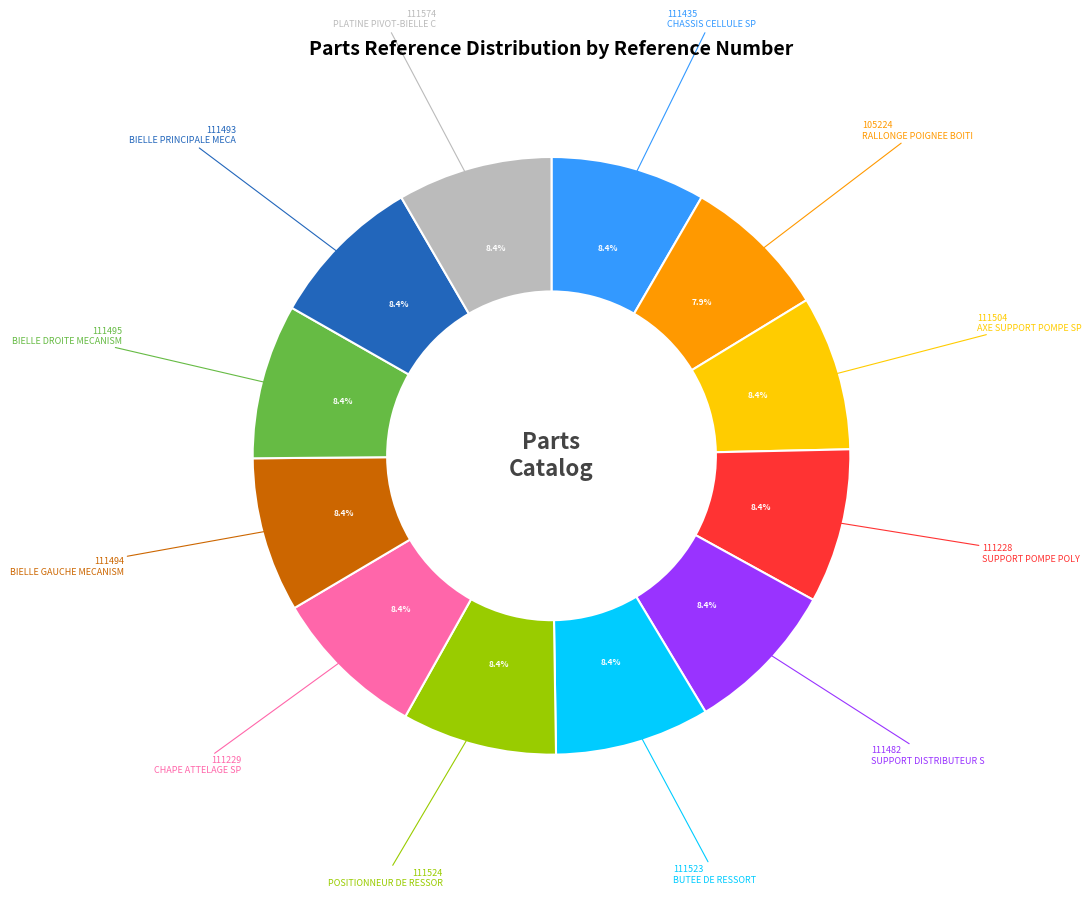

Does any single category account for the majority?

No